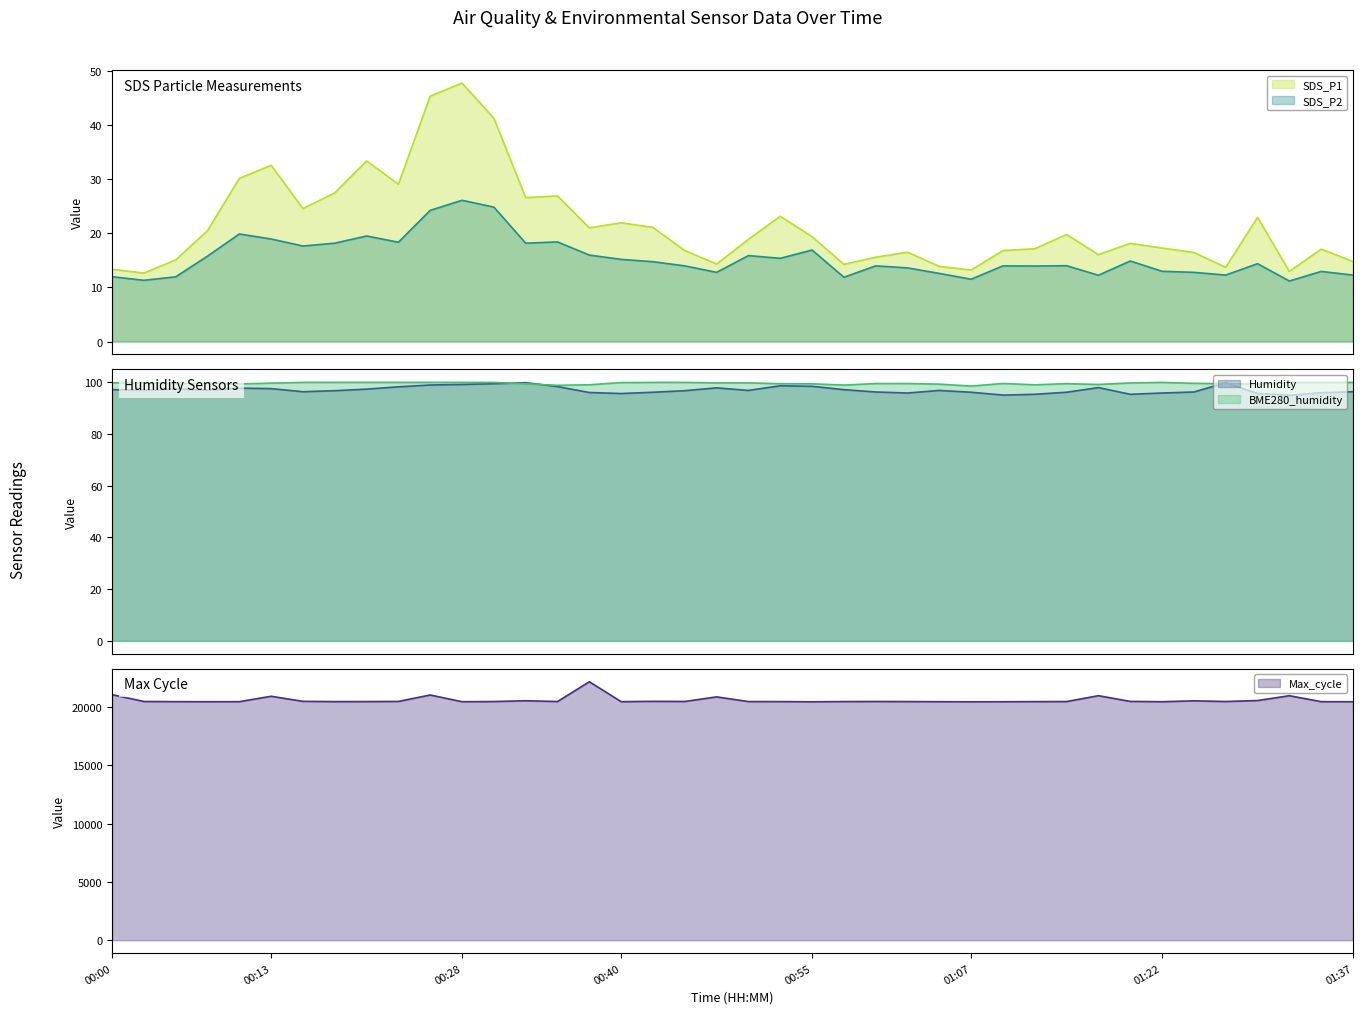

True or false: SDS_P1 and SDS_P2 cross at least once.

False